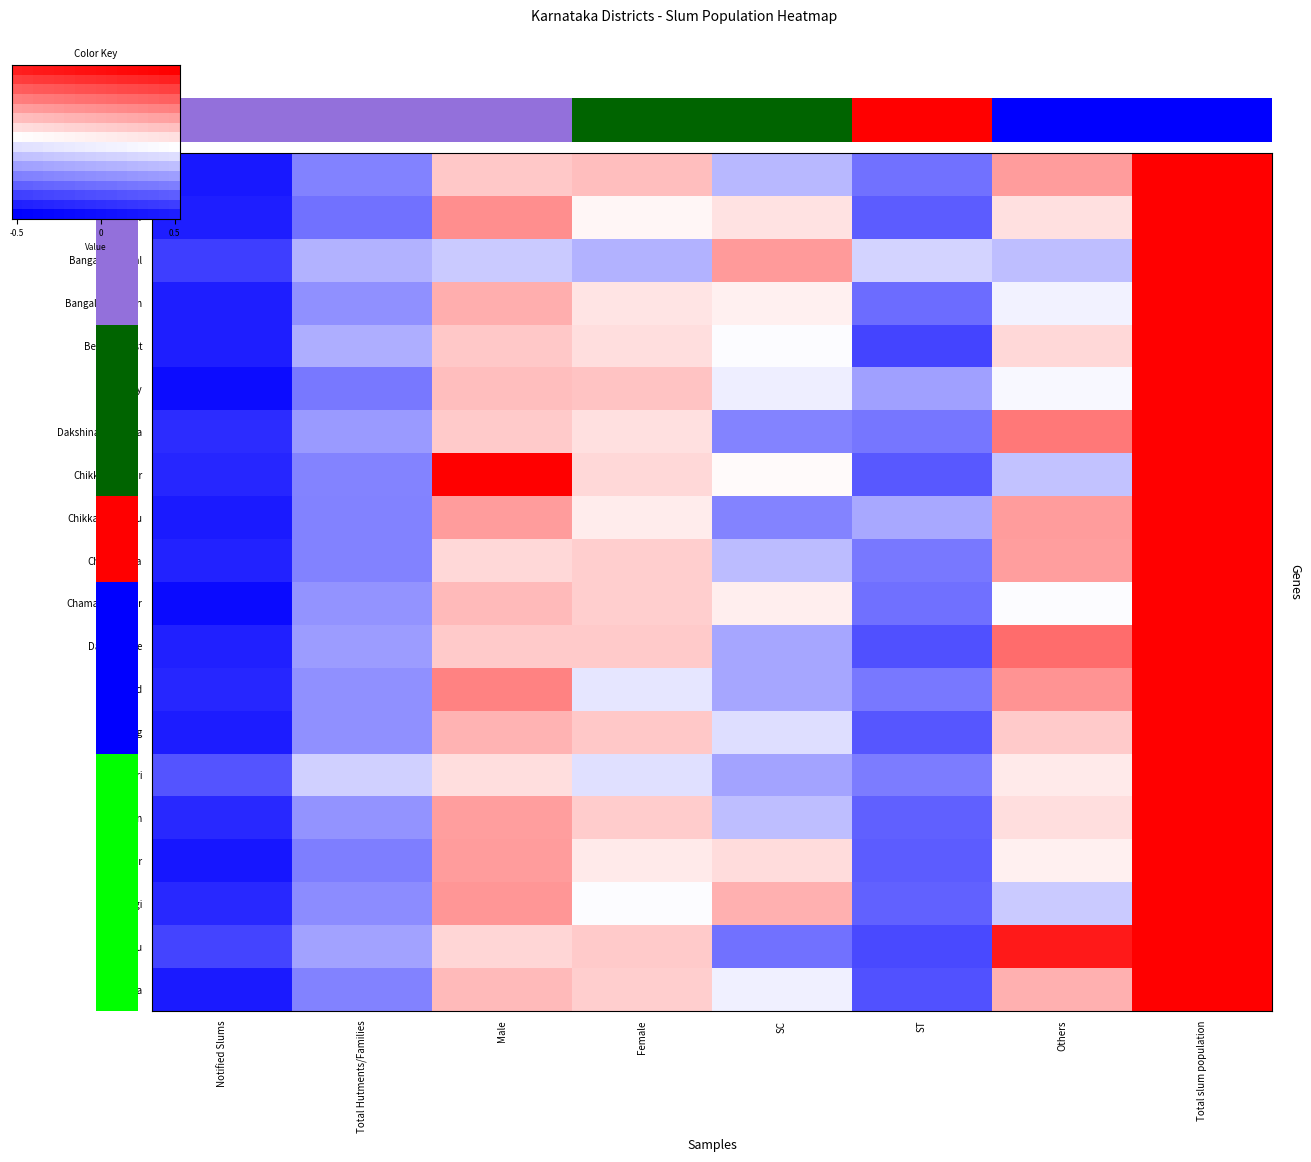

How many categories are shown in the chart?

8